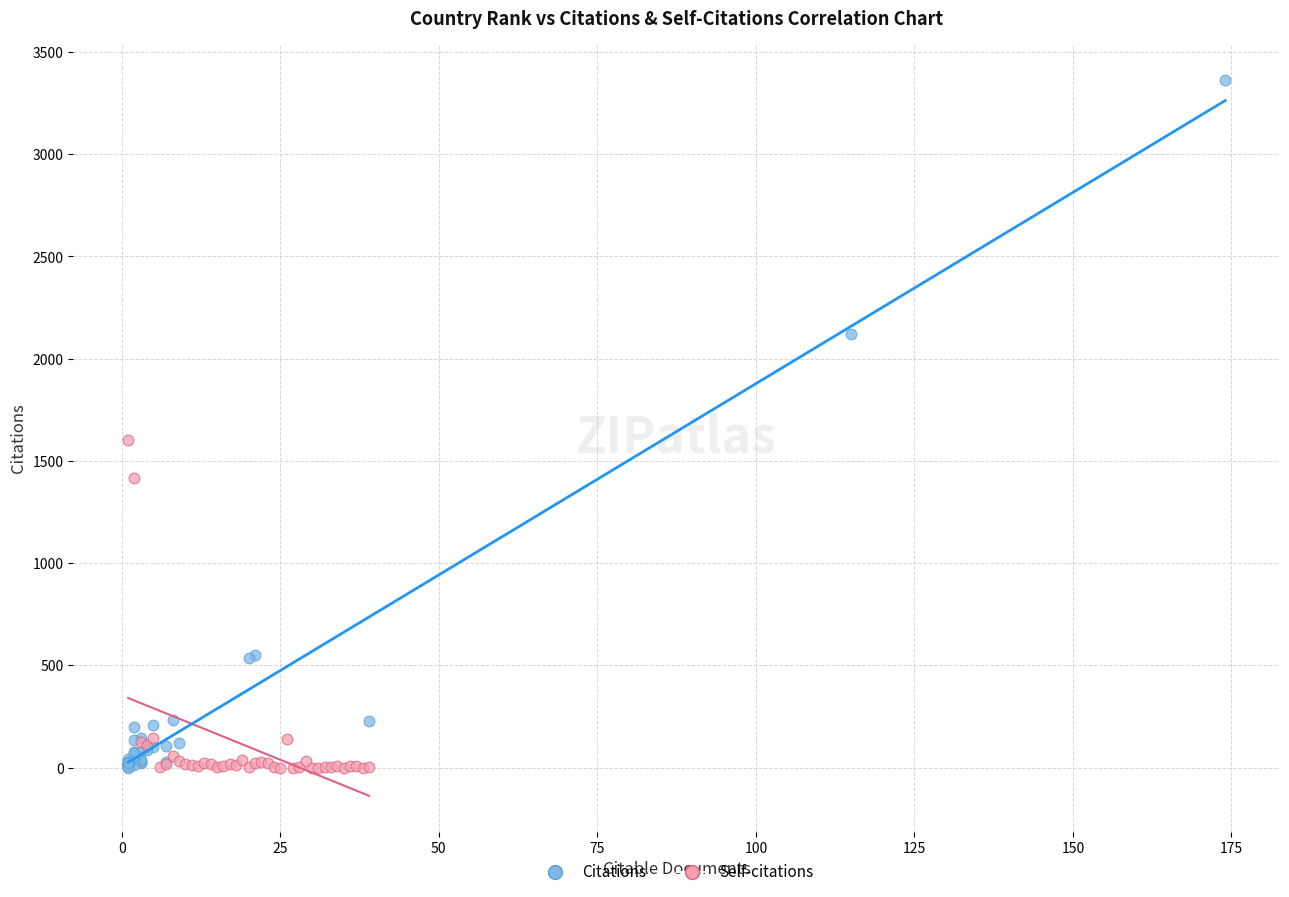

Which series contains the highest Y value?

Citations